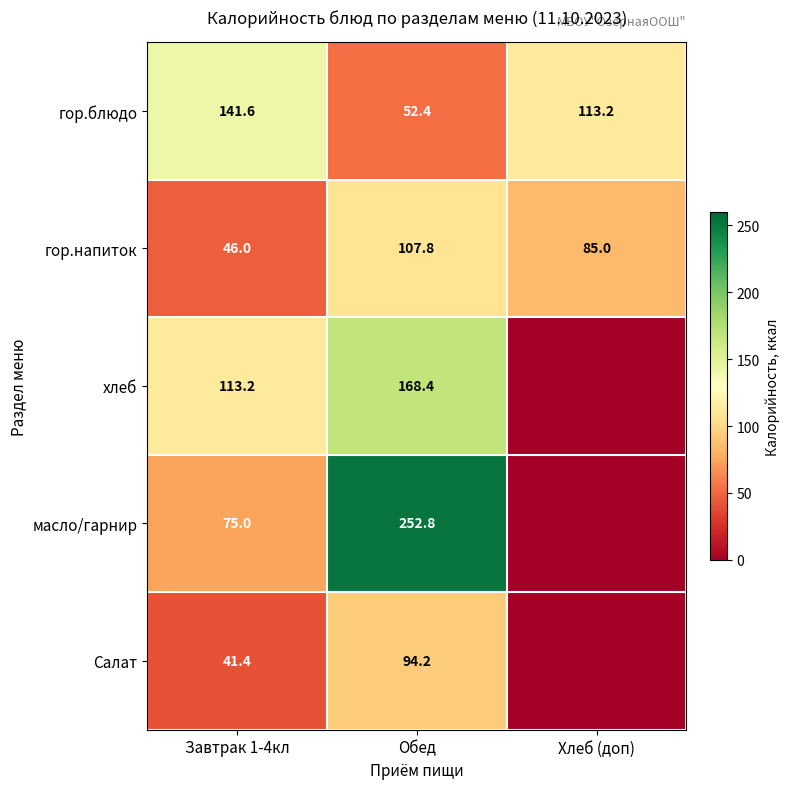

At which label is гор.блюдо closest to 97?

Хлеб (доп)